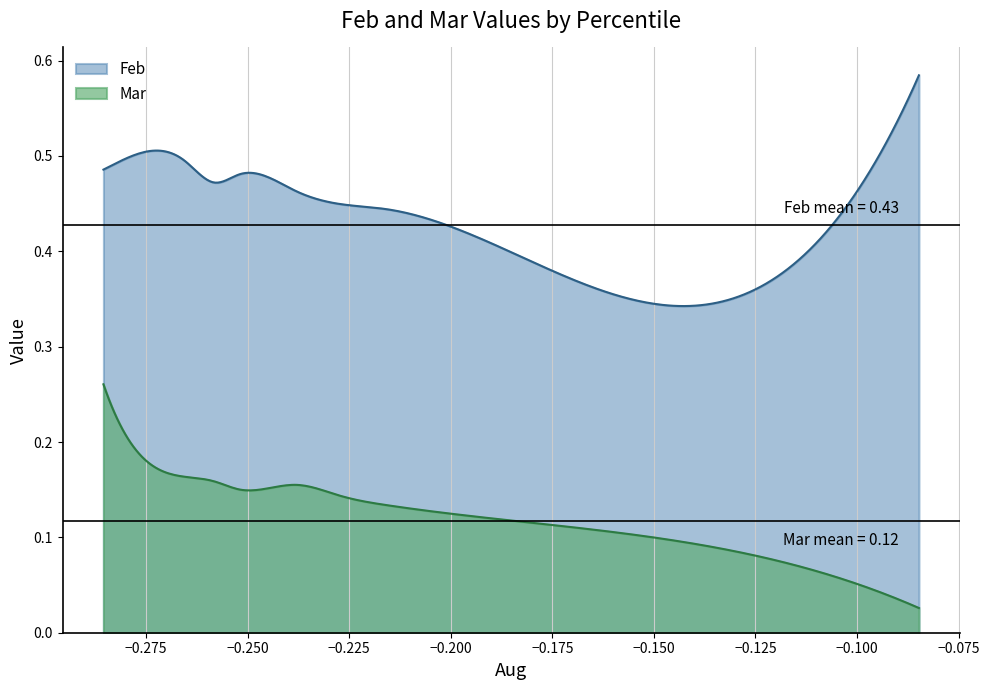

What is the maximum value for Feb?

0.6